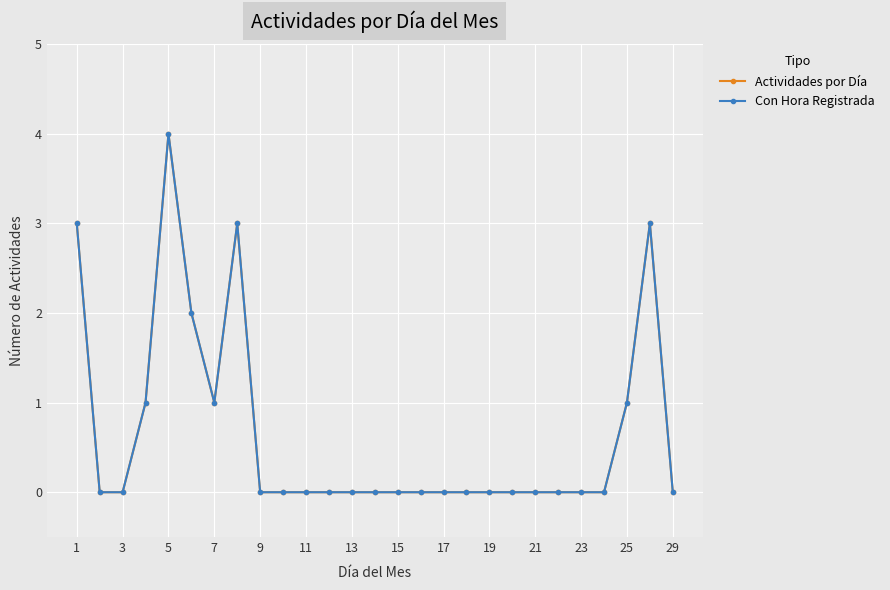

Does the chart have visible grid lines?

Yes